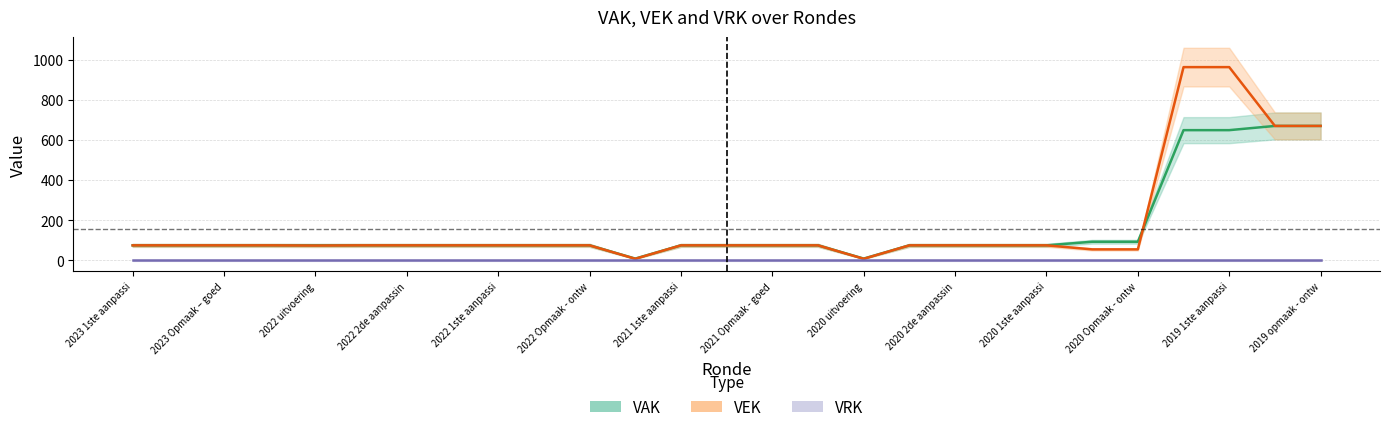

What is the average value of the VAK series?

158